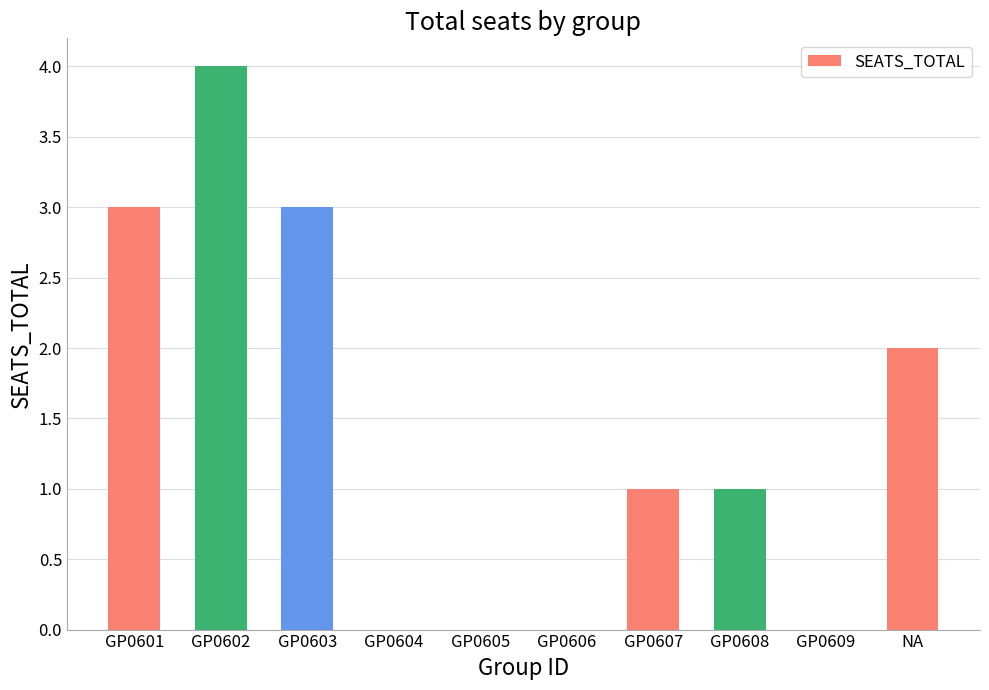

The chart shows a value of -3 at GP0609. True or false?

False